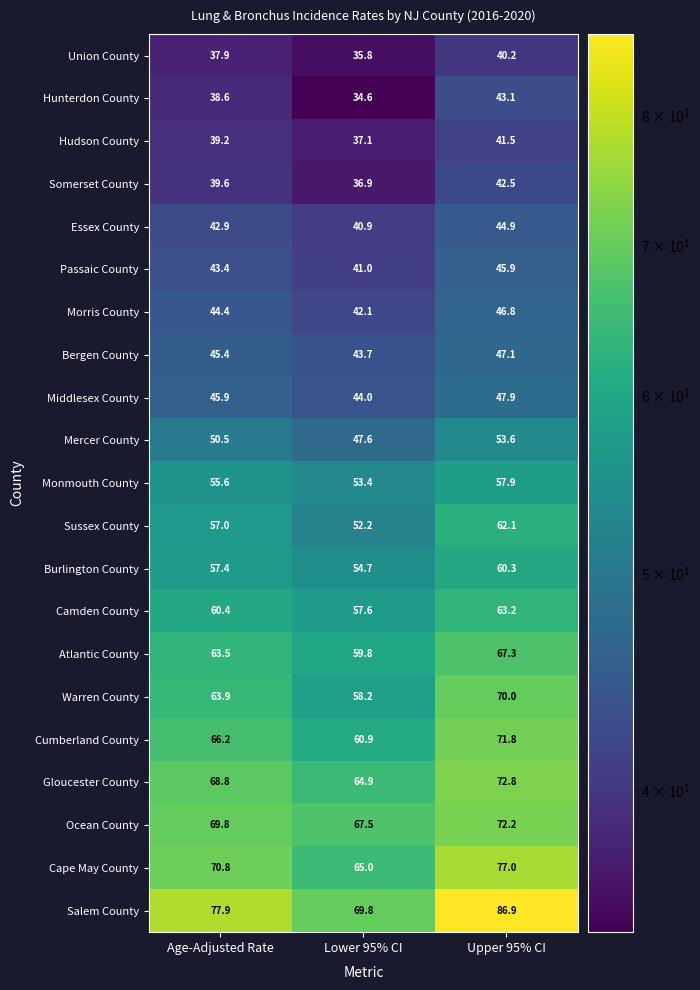

At which category does the chart reach its peak across all series?

Upper 95% CI